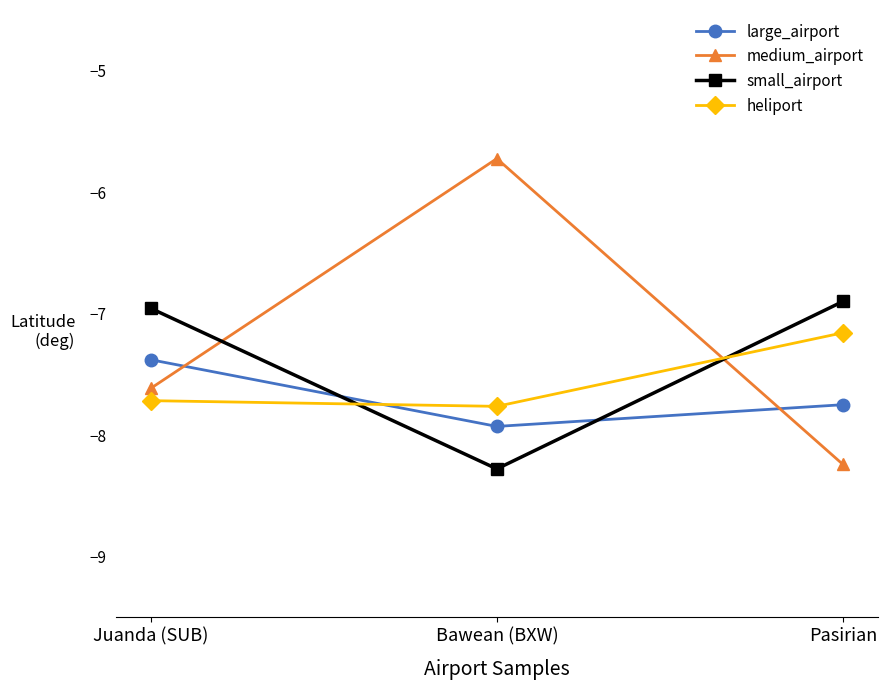

What are all the series names shown in the legend?

large_airport, medium_airport, small_airport, heliport